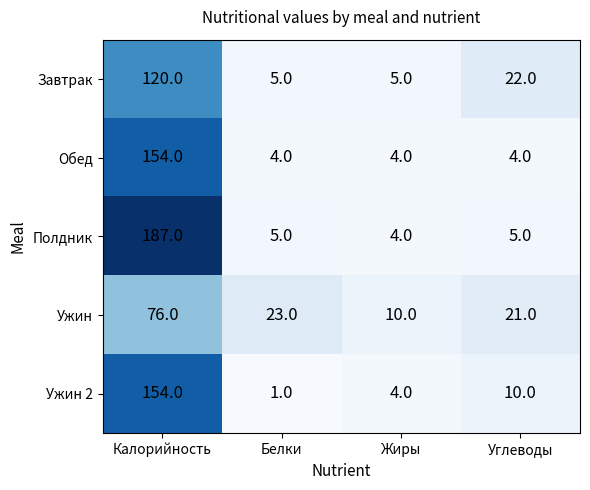

Is it true that Завтрак equals 120 at Калорийность?

True